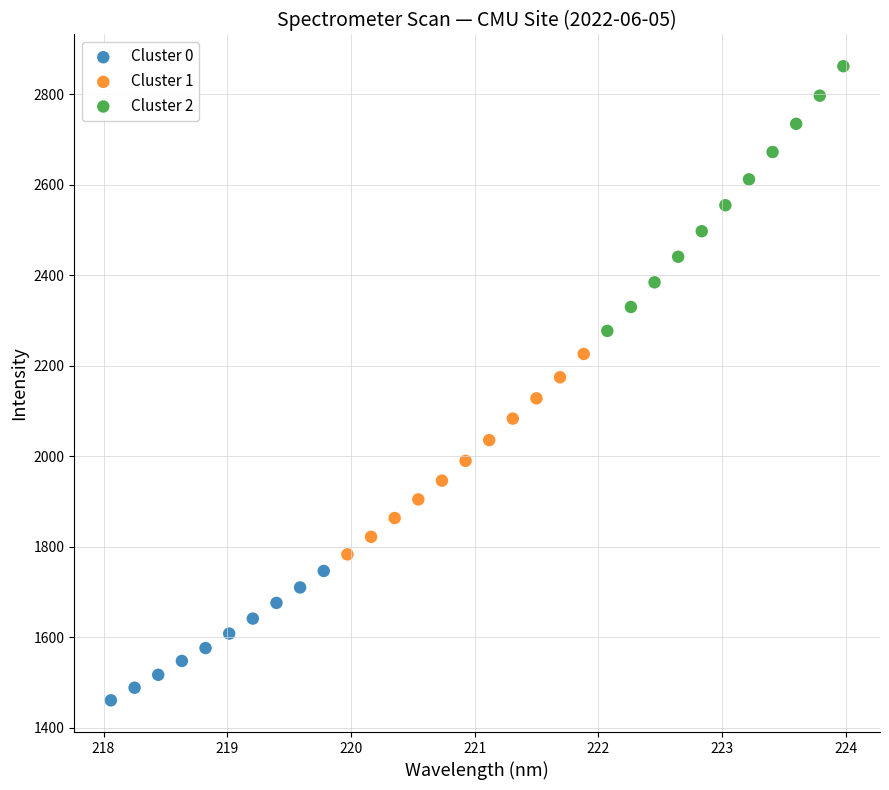

Which series contains the highest Y value?

Cluster 2